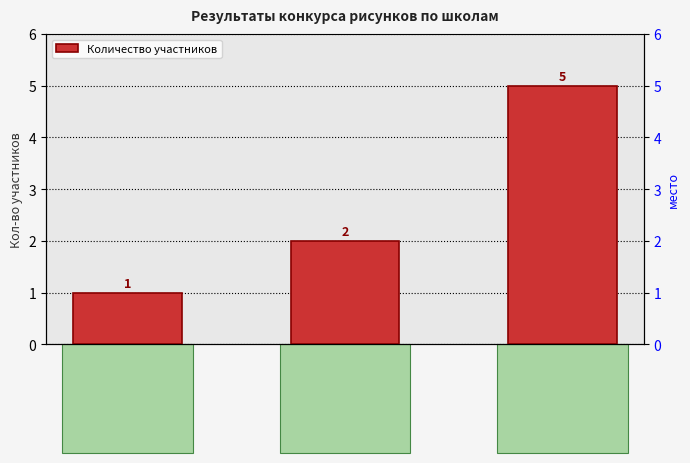

Which category has the lowest value across all series?

МБОУ
Юбилейная
СОШ